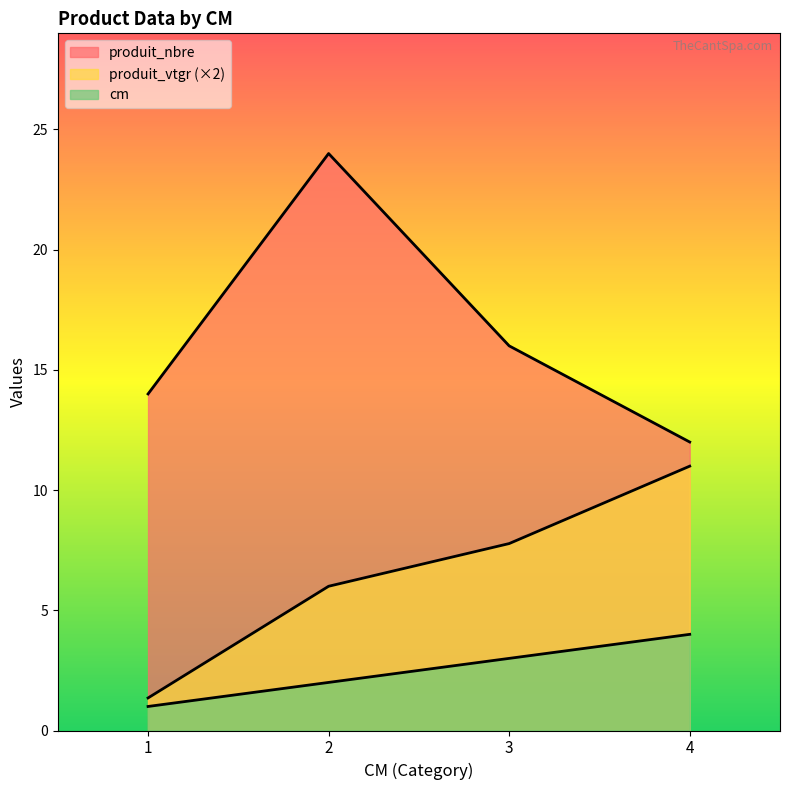

How many lines are shown in the chart?

3